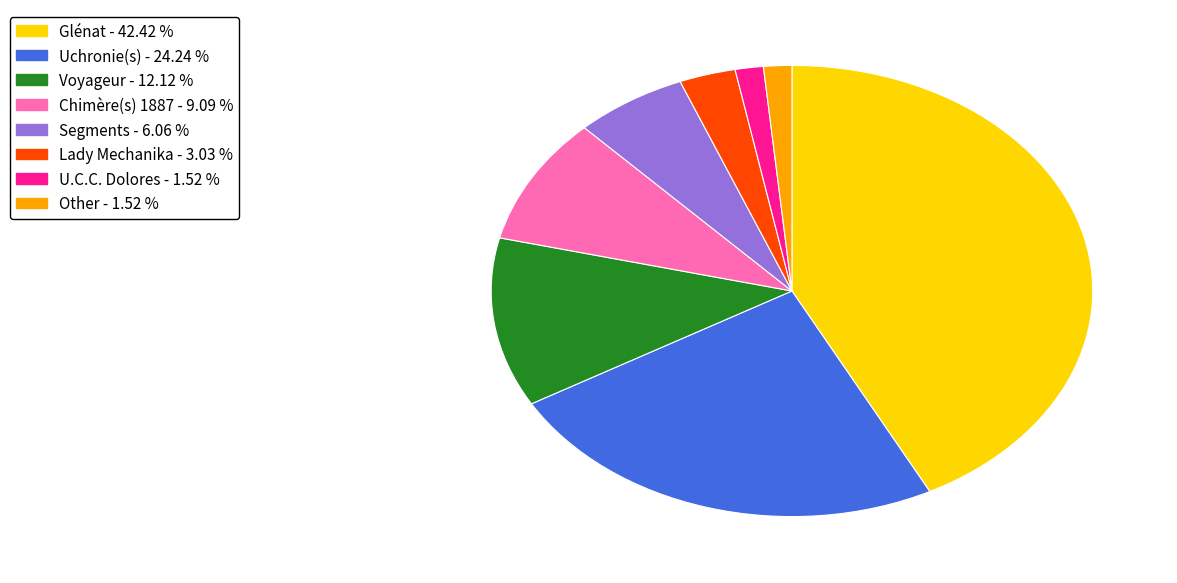

Is the sum of Glénat and Uchronie(s) greater than half?

Yes